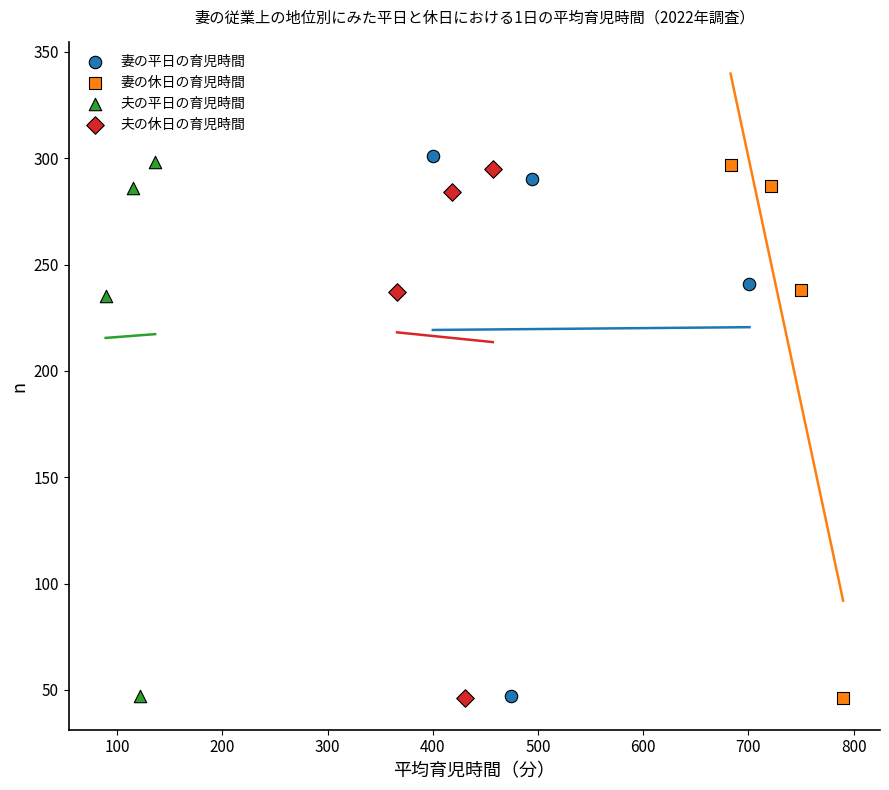

What are all the series names shown in the legend?

妻の平日の育児時間, 妻の休日の育児時間, 夫の平日の育児時間, 夫の休日の育児時間